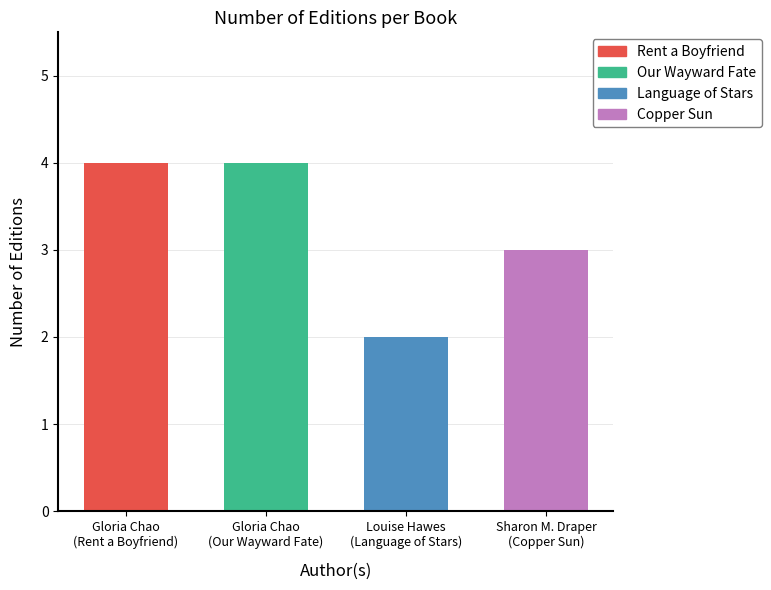

Are the bars horizontal?

No